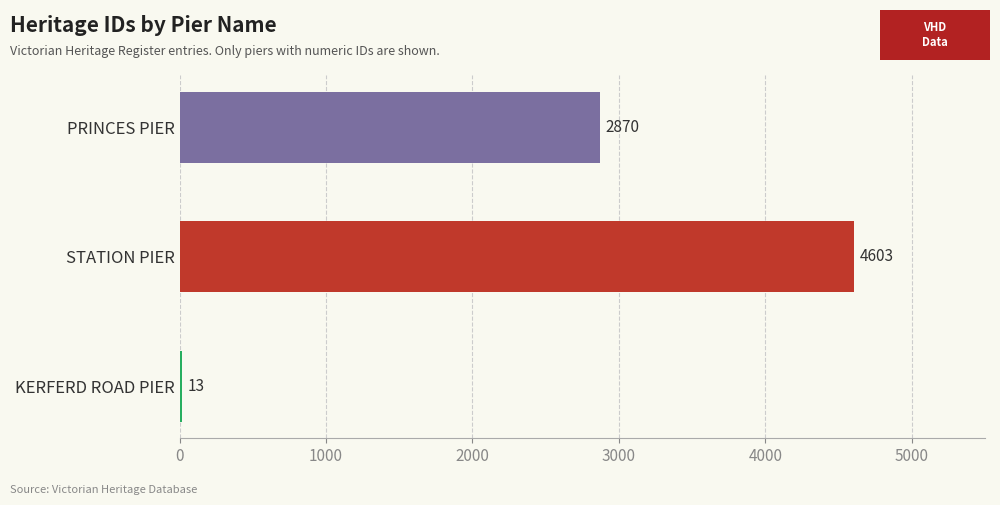

At which category does the chart reach its peak across all series?

STATION PIER